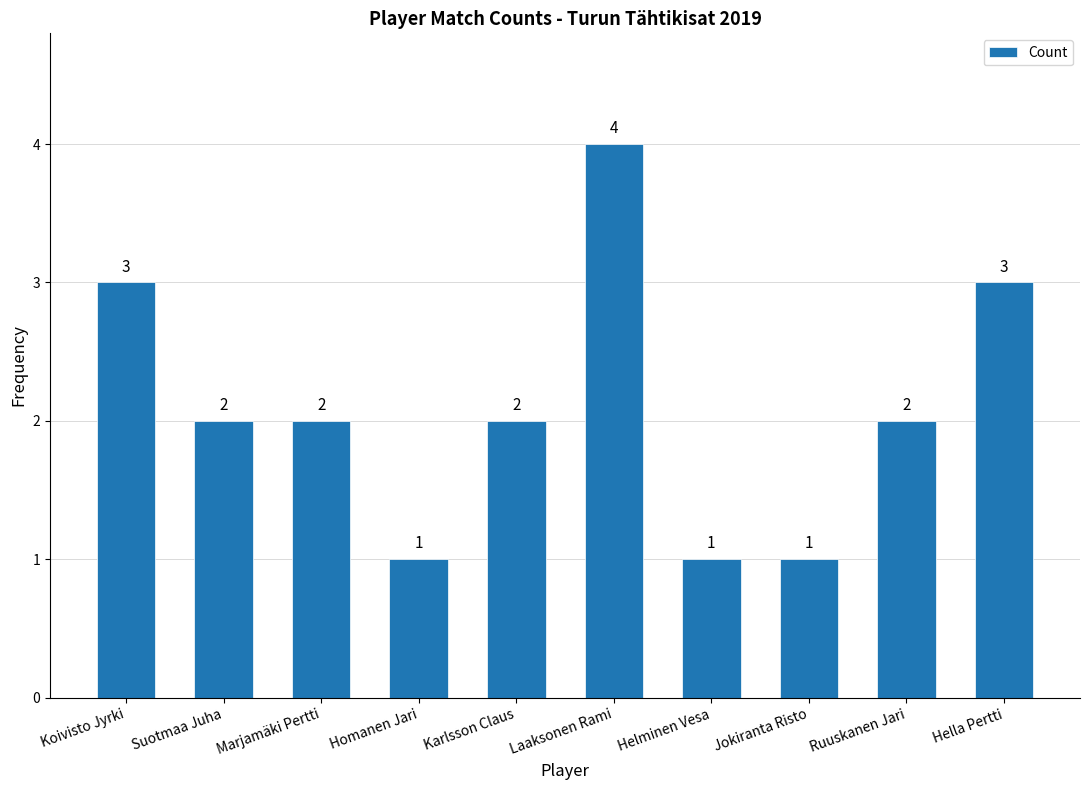

How many bars are there in total?

10